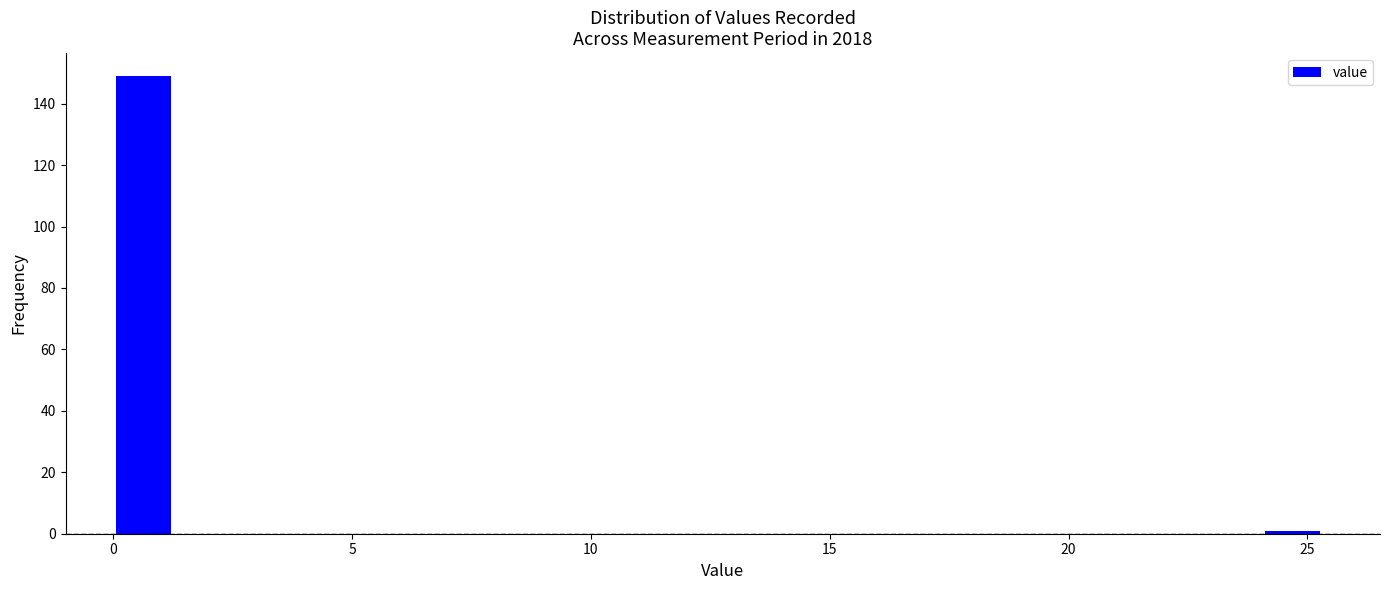

Read against the x-axis, roughly where is the centre of the tallest bar?

0.5